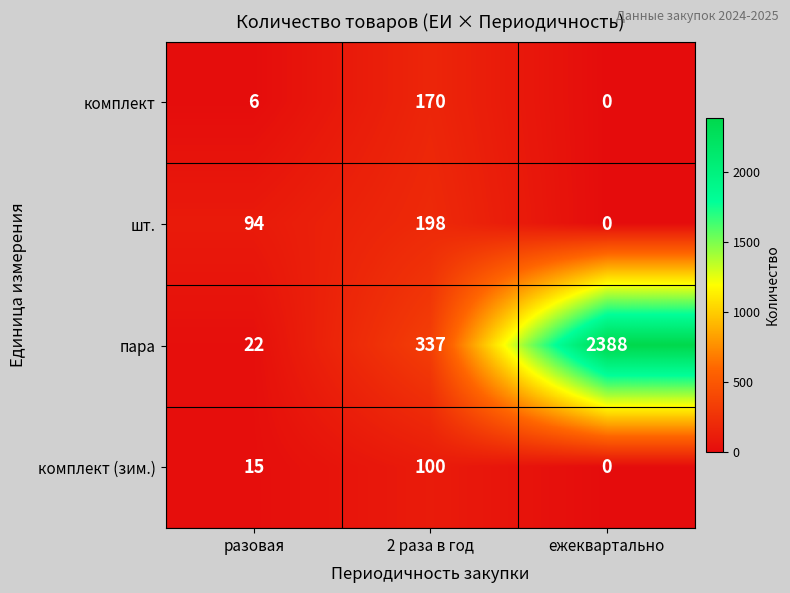

Where is пара nearest to the value 1205?

2 раза в год